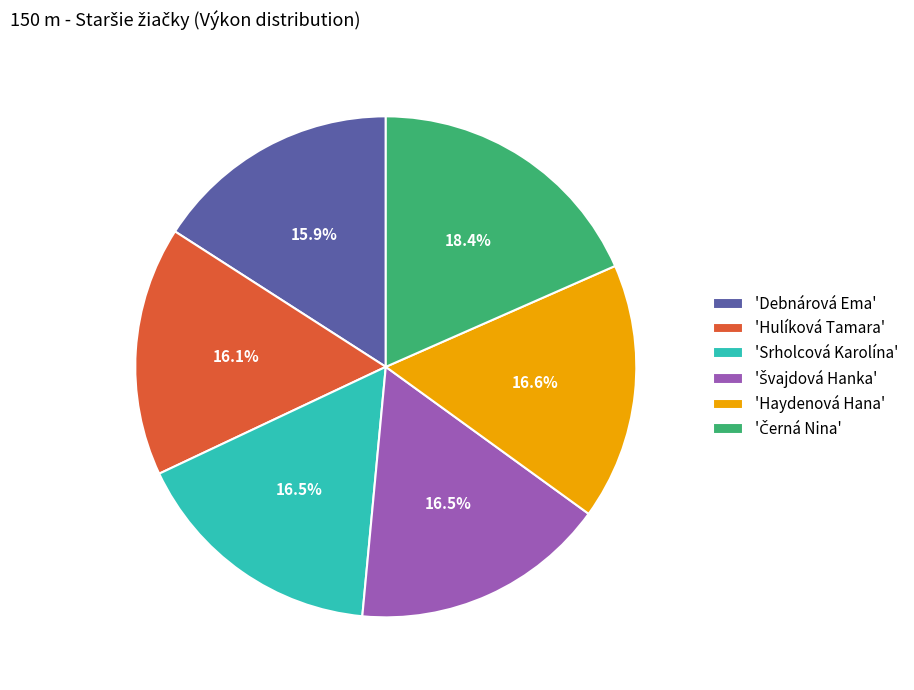

Is the sum of 'Debnárová Ema' and 'Hulíková Tamara' greater than half?

No